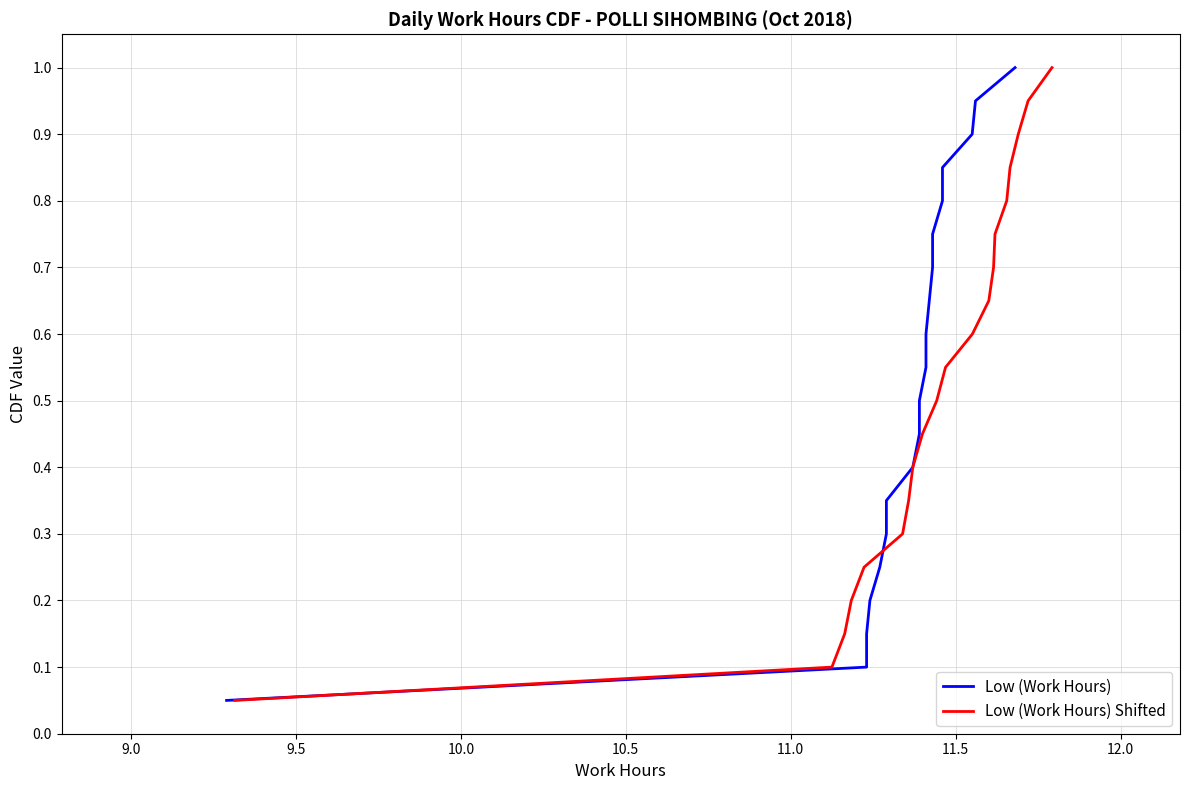

What is the maximum value for Low (Work Hours) Shifted?

1.0